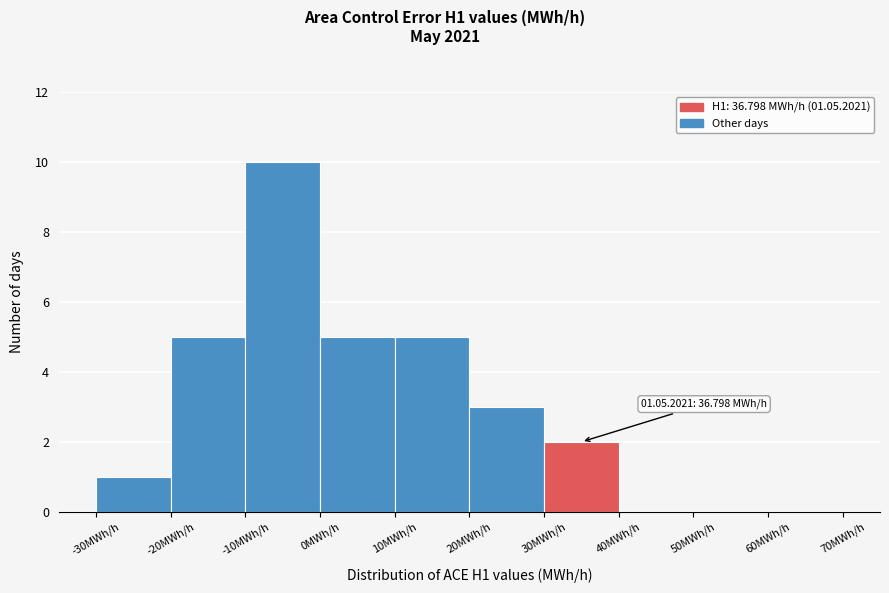

Over which range of the x-axis is the bar tallest?

-10 to 0